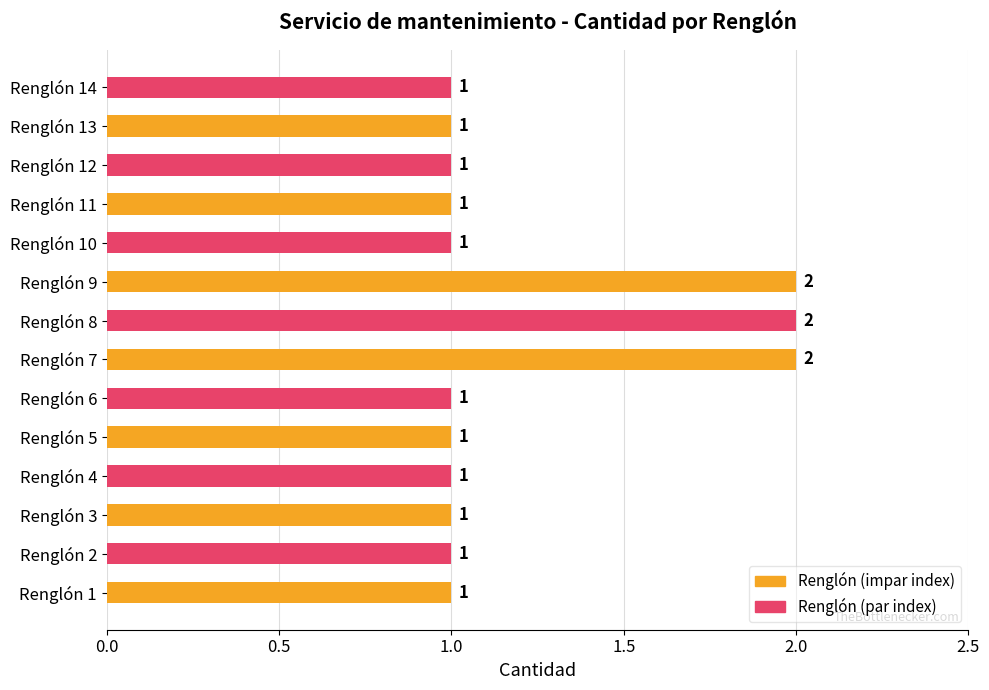

What is the minimum value shown in the chart?

1